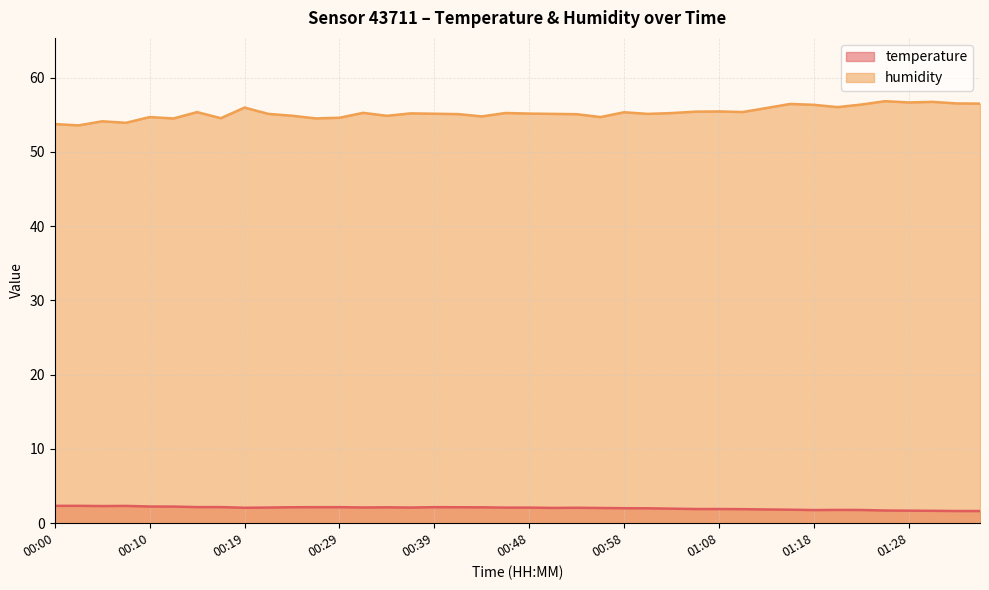

Where does the humidity series first go above 55?

00:15